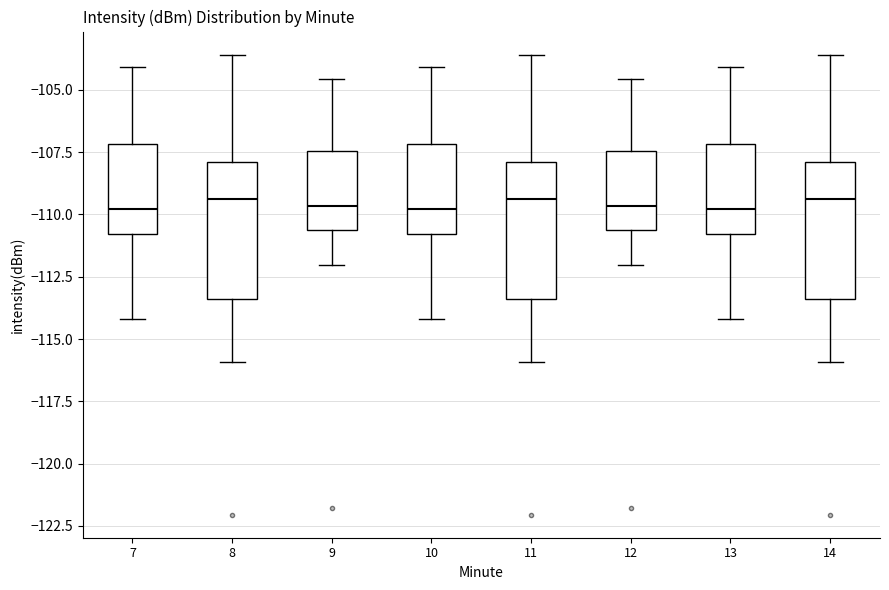

Reading left to right, transcribe this box plot: for each box, give where its median line is, the range the box spans, and where its two whiskers end, as read against the y-axis. The values are not printed on the chart, so give them approximately, as read against the axis.

7: median -110.0, box -111.0 to -107.0, whiskers -114.0 to -104.0
8: median -109.5, box -113.5 to -108.0, whiskers -116.0 to -103.5
9: median -109.5, box -110.5 to -107.5, whiskers -112.0 to -104.5
10: median -110.0, box -111.0 to -107.0, whiskers -114.0 to -104.0
11: median -109.5, box -113.5 to -108.0, whiskers -116.0 to -103.5
12: median -109.5, box -110.5 to -107.5, whiskers -112.0 to -104.5
13: median -110.0, box -111.0 to -107.0, whiskers -114.0 to -104.0
14: median -109.5, box -113.5 to -108.0, whiskers -116.0 to -103.5